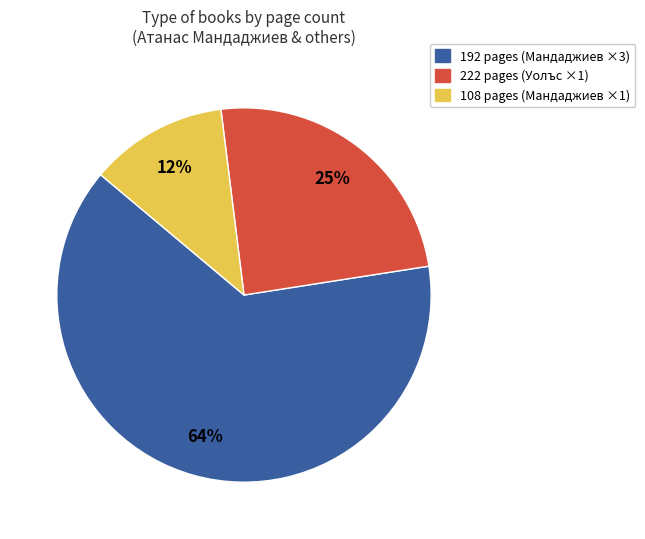

Is there a majority slice in this chart?

Yes